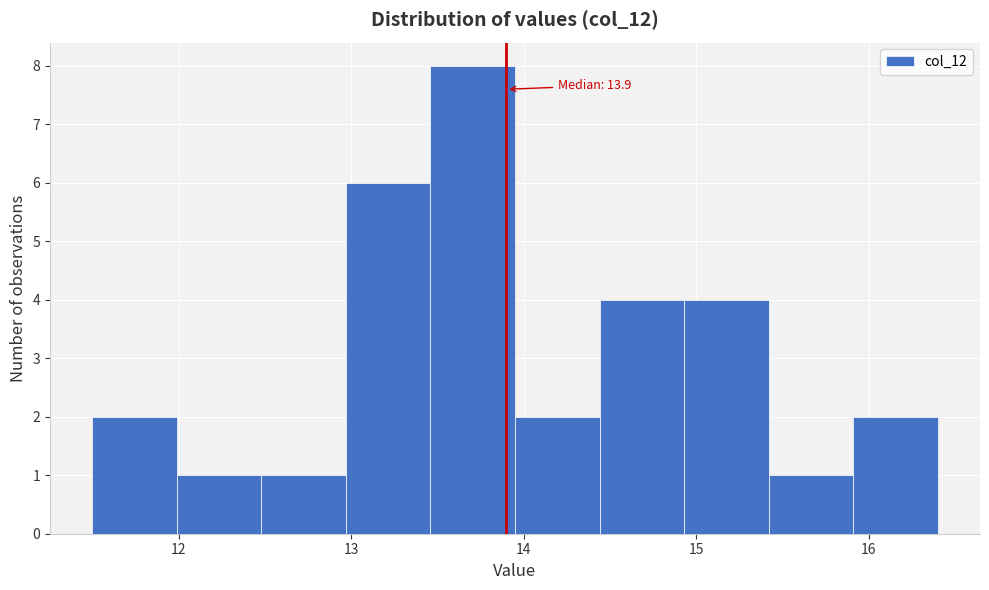

Over which range of the x-axis is the bar tallest?

13.46 to 13.95